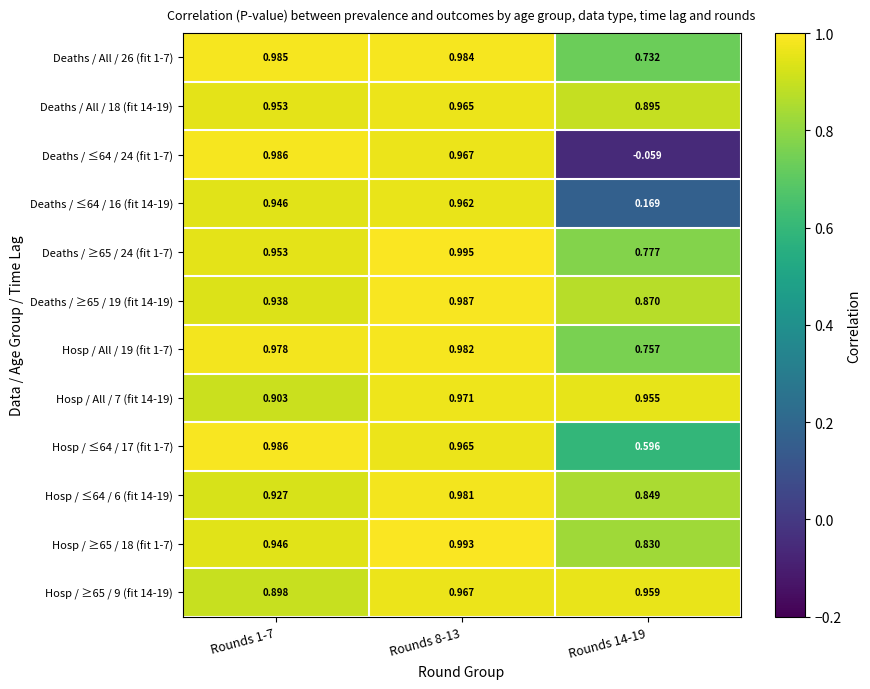

Is the value of Hosp / All / 19 (fit 1-7) at Rounds 1-7 greater than the value of Hosp / ≥65 / 18 (fit 1-7) at Rounds 14-19?

Yes